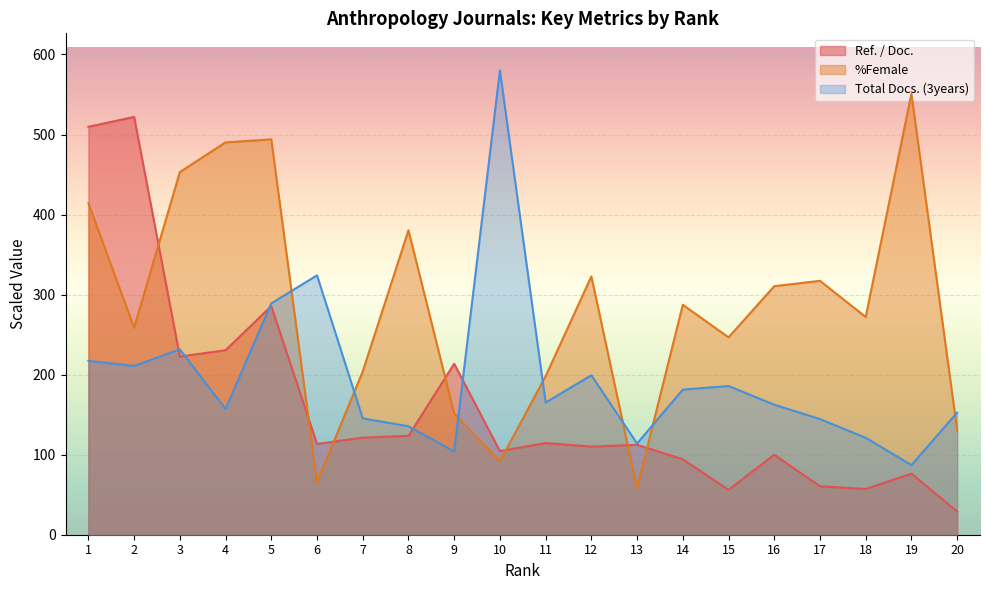

List the series in order of their overall mean, highest first.

%Female, Total Docs. (3years), Ref. / Doc.